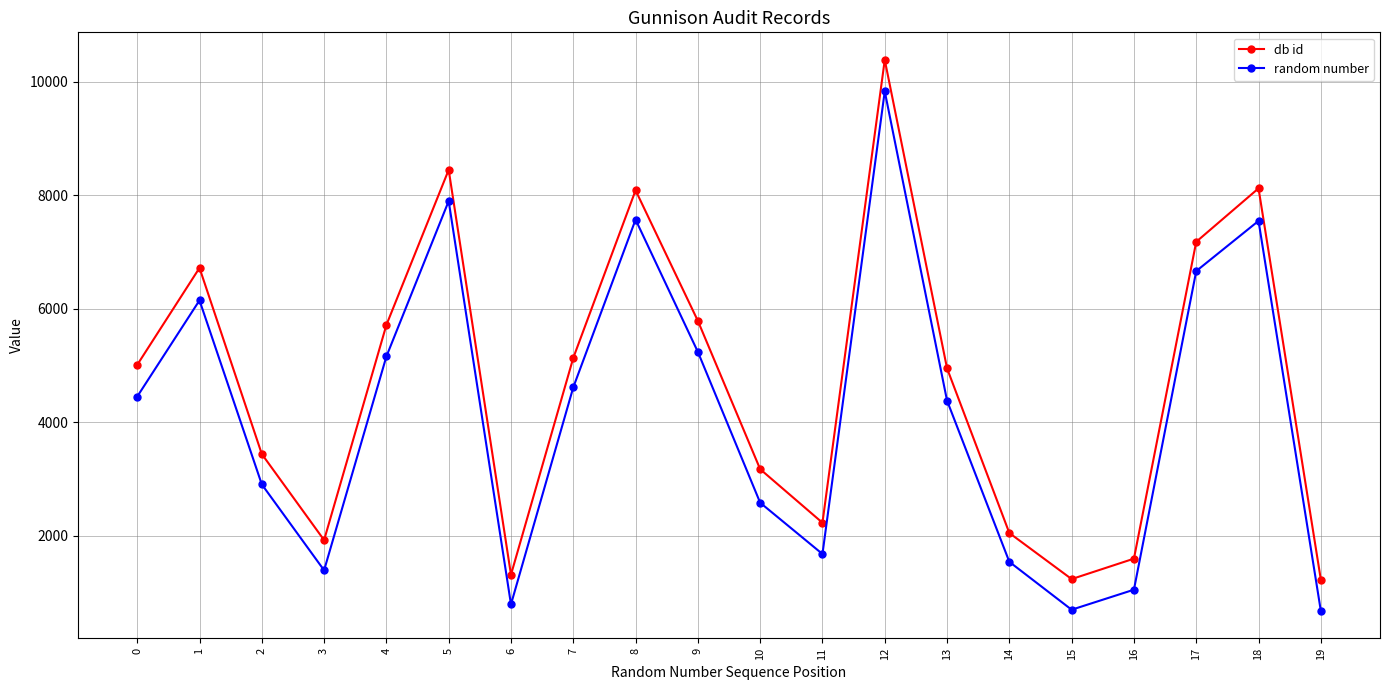

Which series has the largest total across all categories?

db id